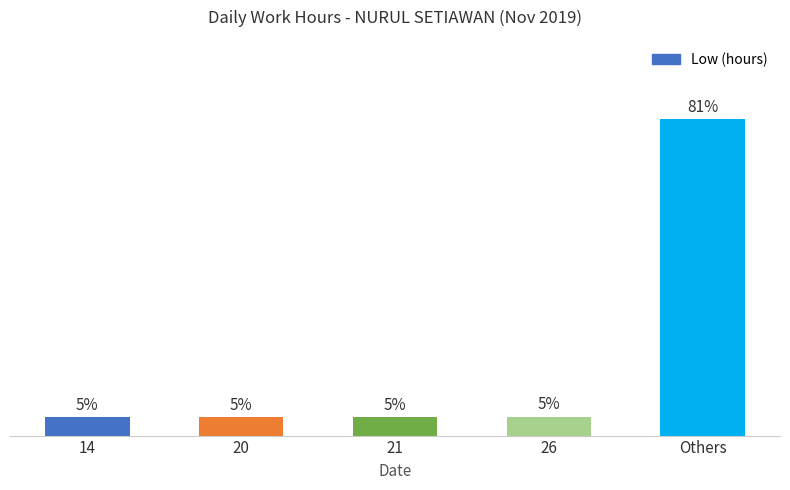

What is the label of the 4th bar from the right?

20